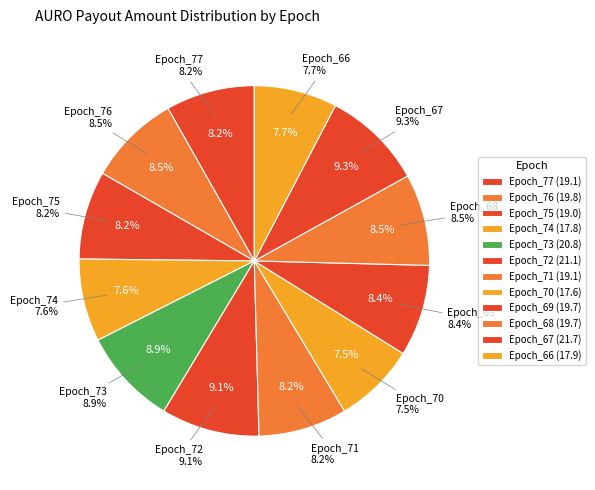

To the nearest percent, what portion does Epoch_73 represent?

9%